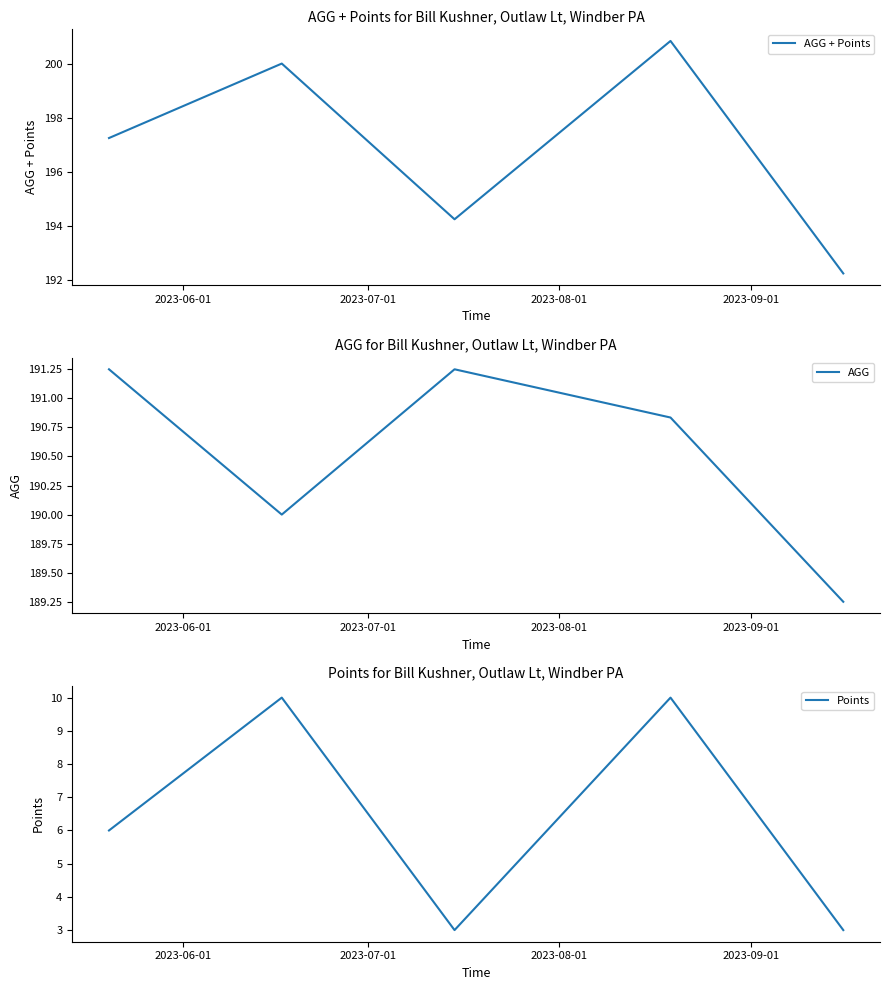

Is it true that AGG + Points equals 329.8 at 4?

False